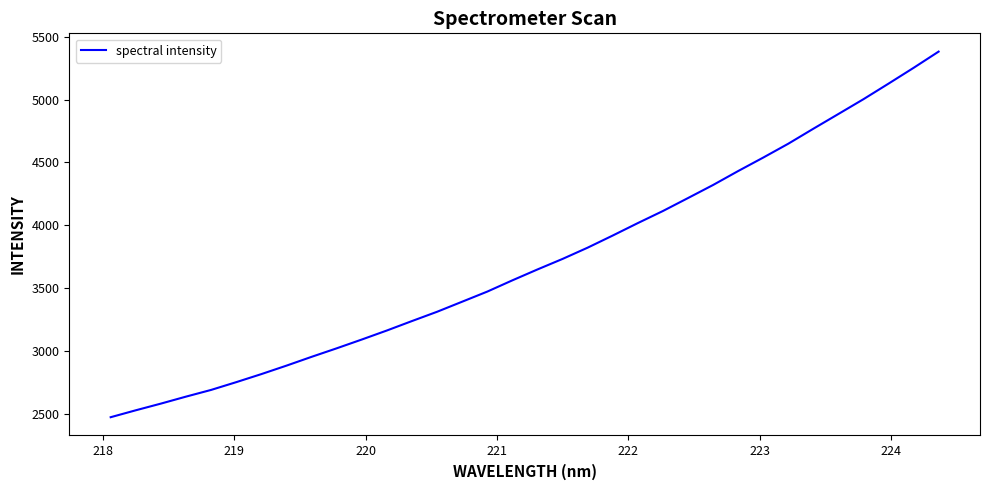

What is the maximum value shown in the chart?

5381.9